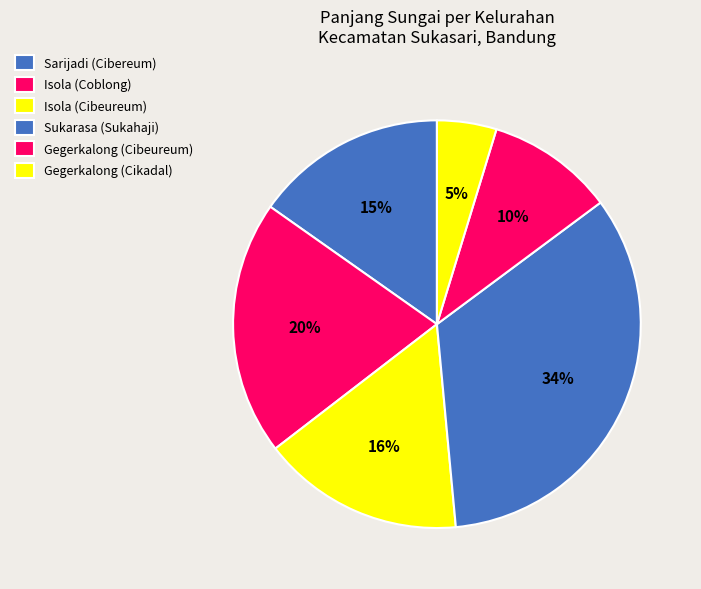

Does any single category account for the majority?

No